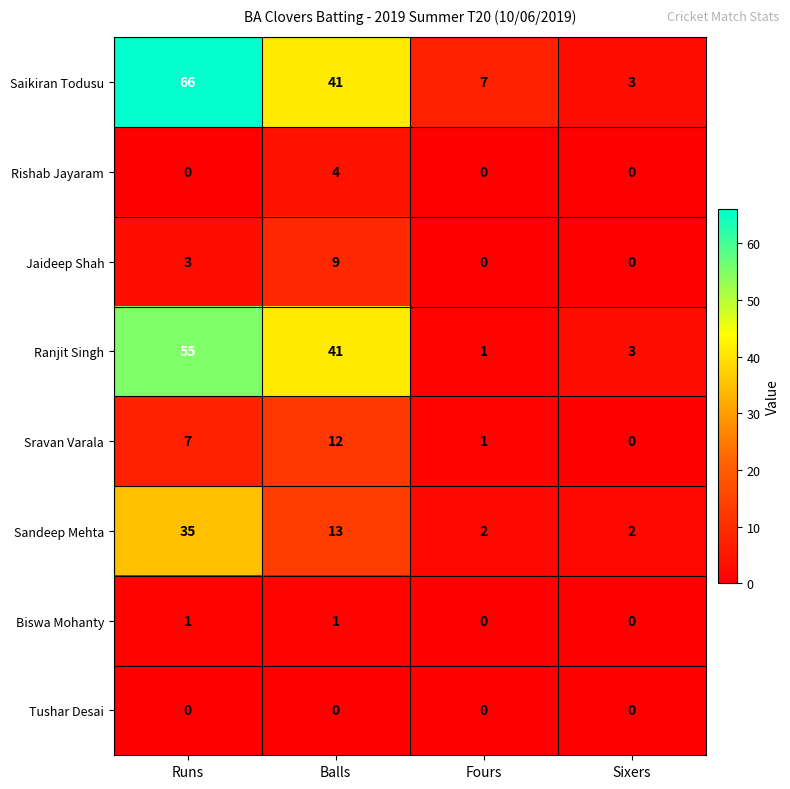

At which category is the sum across all series the highest?

Runs